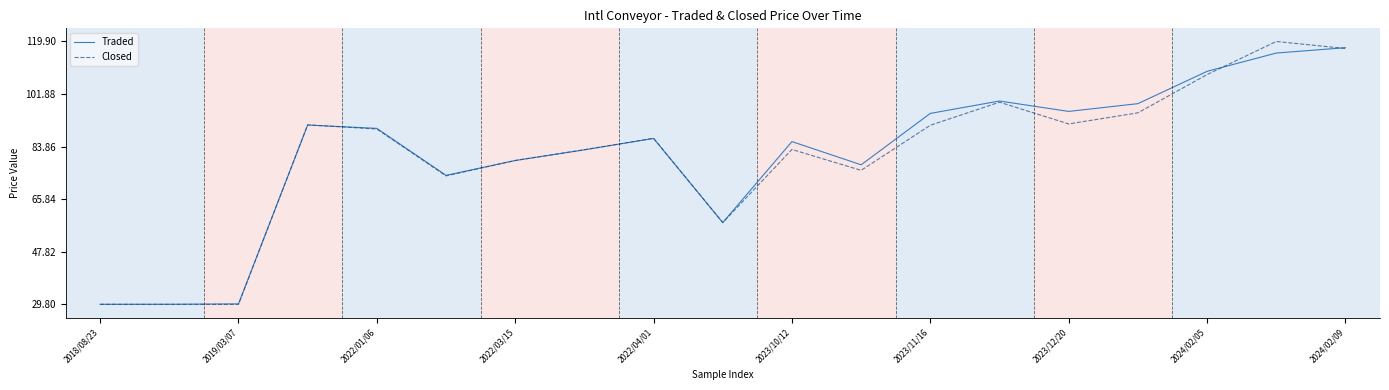

What is the lowest value of the Traded series?

29.9